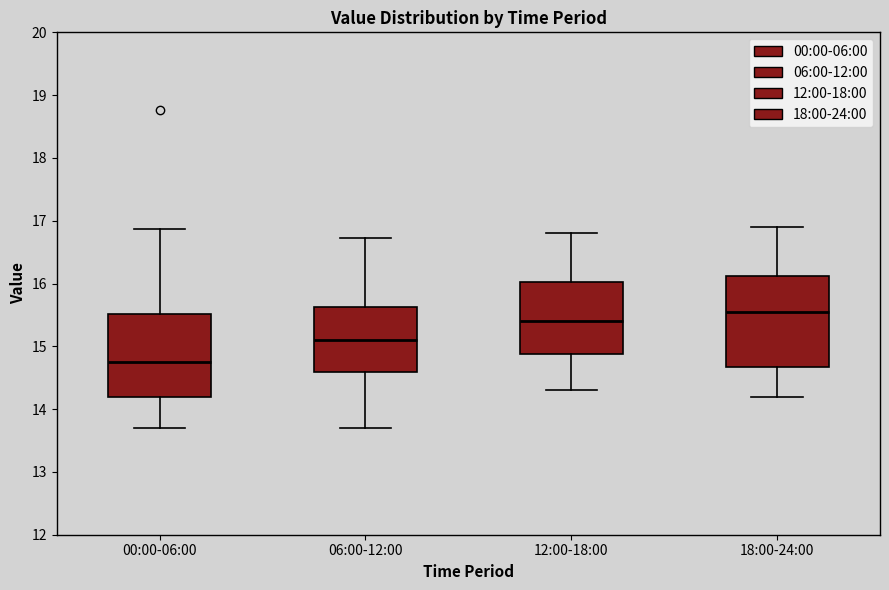

Reading left to right, transcribe this box plot: for each box, give where its median line is, the range the box spans, and where its two whiskers end, as read against the y-axis. The values are not printed on the chart, so give them approximately, as read against the axis.

00:00-06:00: median 14.8, box 14.2 to 15.5, whiskers 13.7 to 16.9
06:00-12:00: median 15.1, box 14.6 to 15.6, whiskers 13.7 to 16.7
12:00-18:00: median 15.4, box 14.9 to 16.0, whiskers 14.3 to 16.8
18:00-24:00: median 15.6, box 14.7 to 16.1, whiskers 14.2 to 16.9